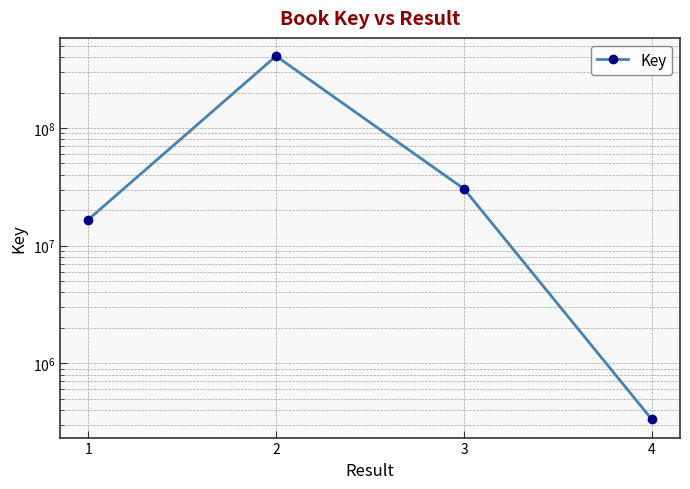

What is the maximum value shown in the chart?

409615508